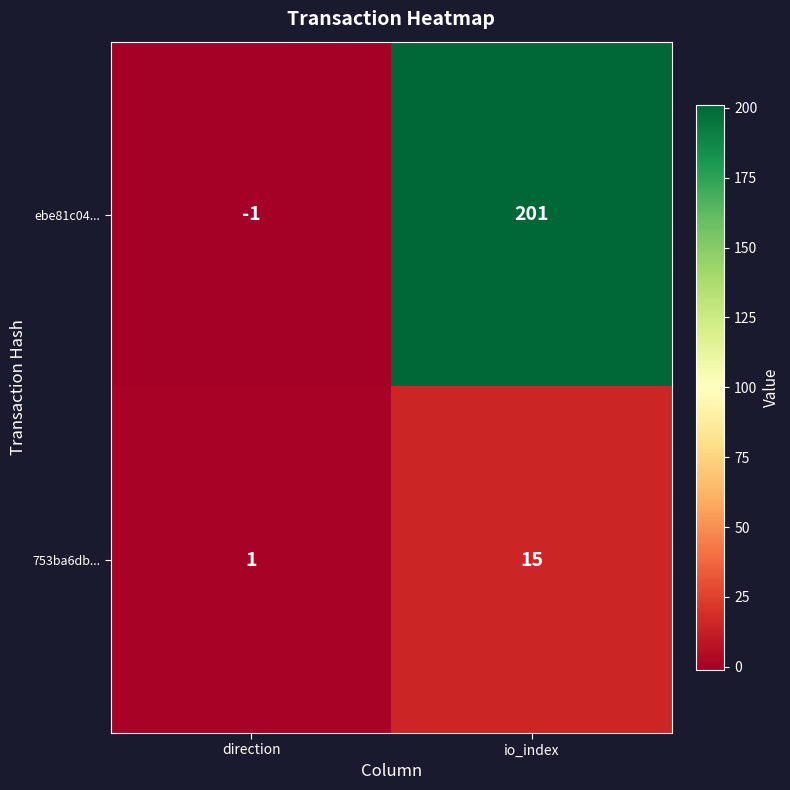

Which series changed the most between direction and io_index?

ebe81c04...